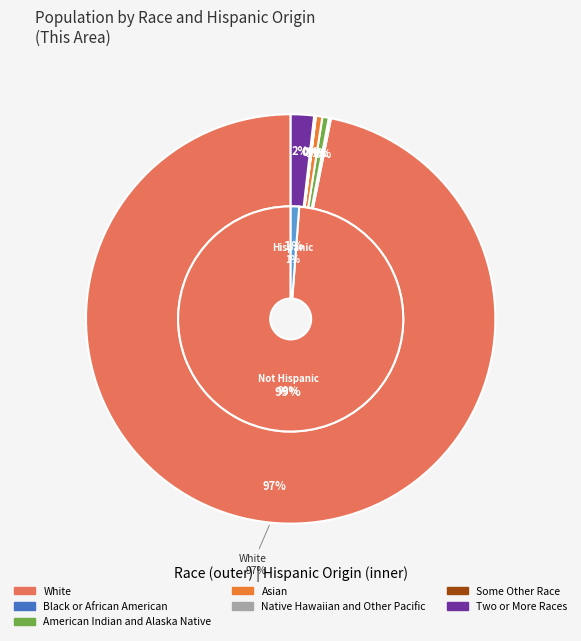

To the nearest percent, what is the difference between the largest and smallest slice percentages?

97%